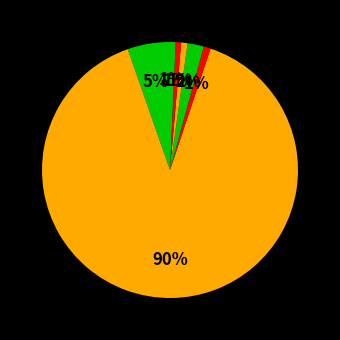

Count the number of slices in the pie.

7